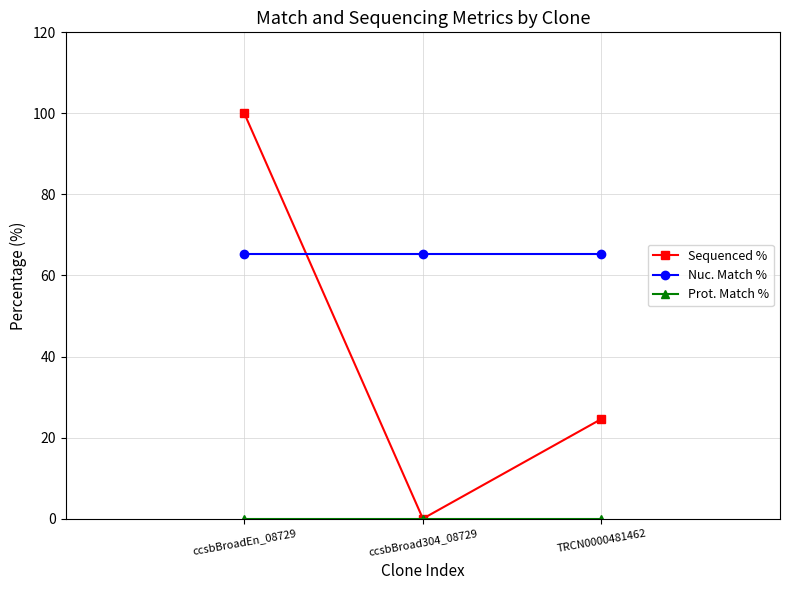

What value does the Nuc. Match % series have at ccsbBroadEn_08729?

65.3